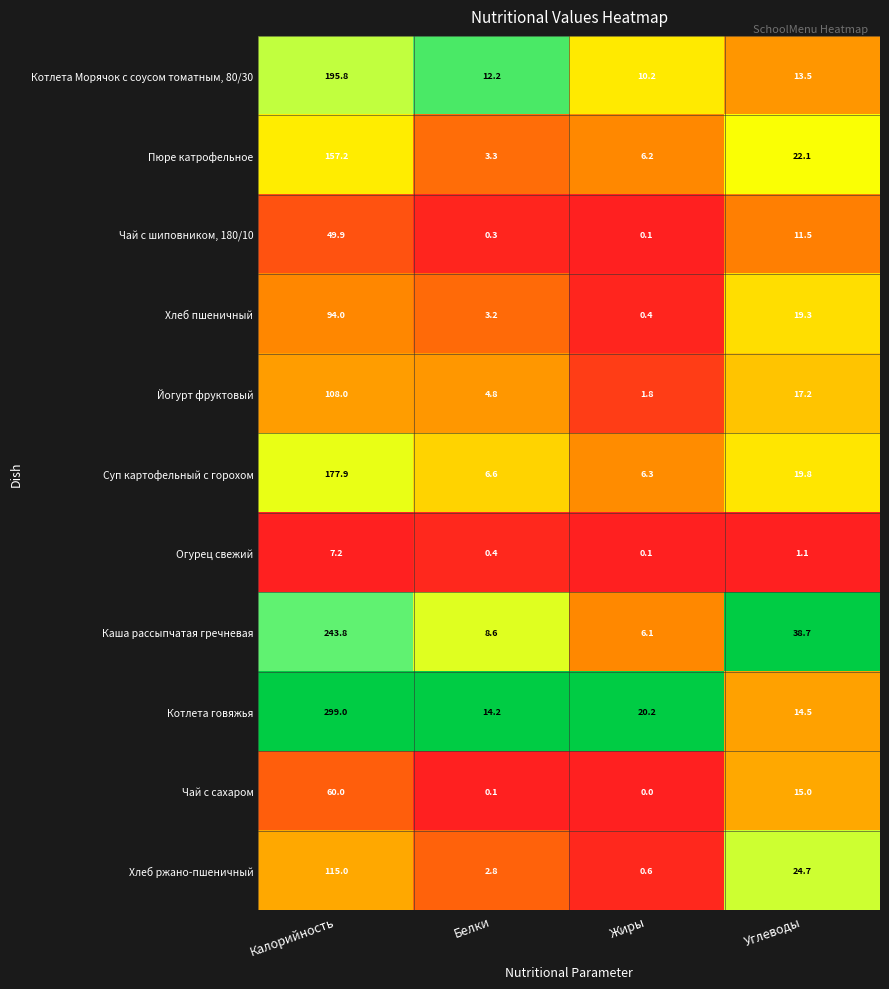

Which series changed the most between Калорийность and Белки?

Котлета говяжья